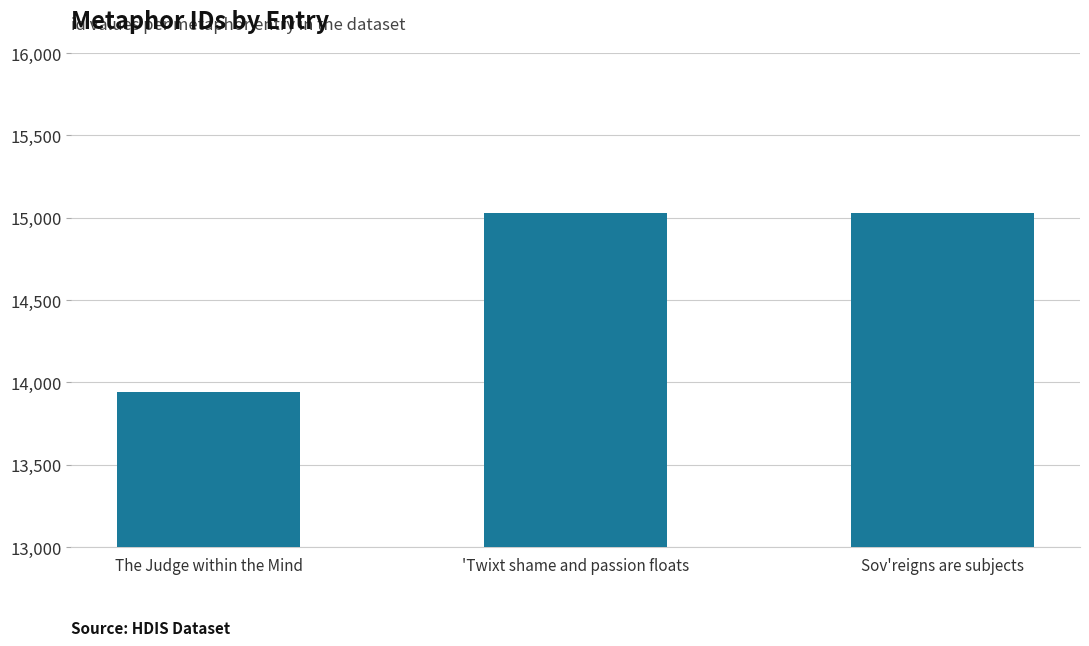

What is the sum of the values at Sov'reigns are subjects and 'Twixt shame and passion floats?

30059